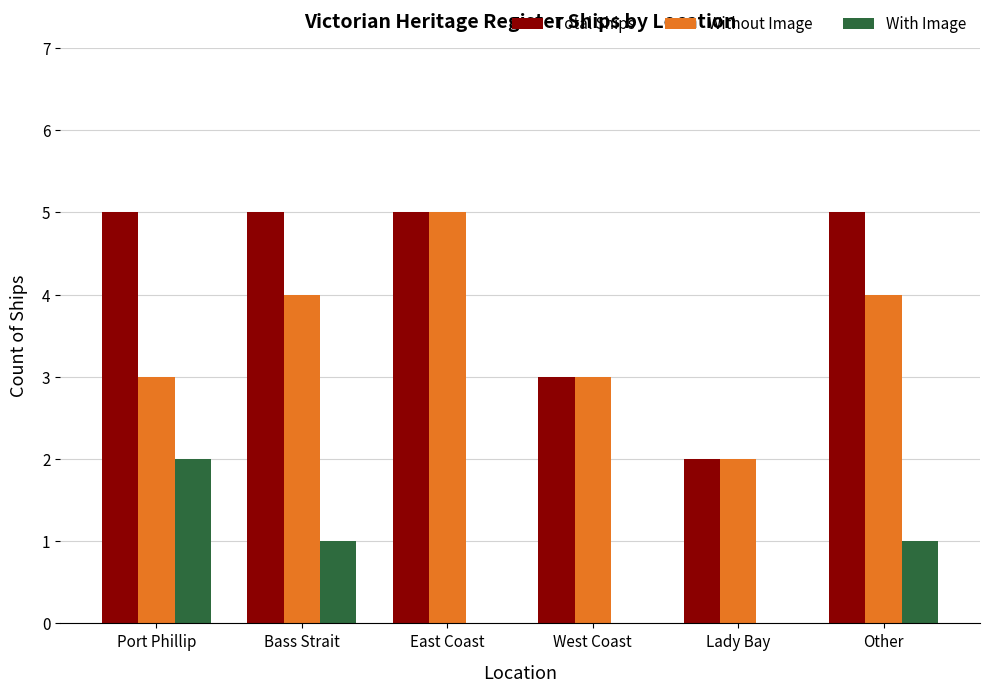

How many data points does each series have?

6